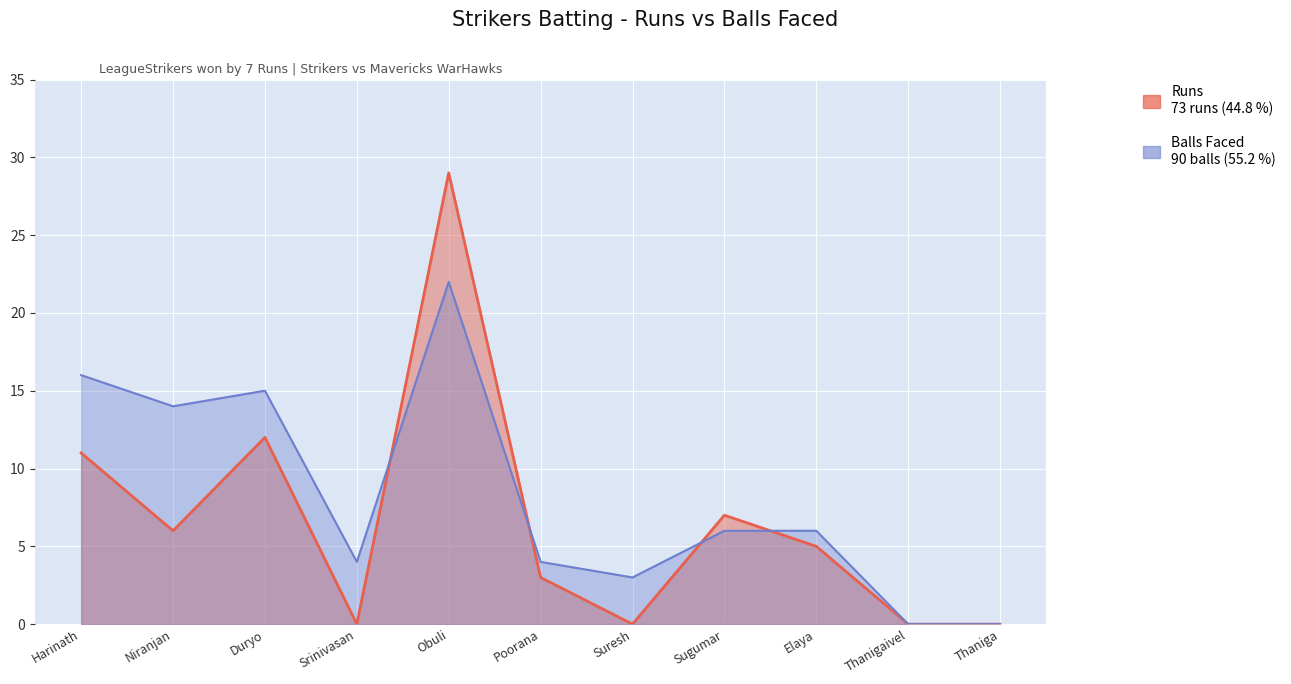

What is the difference between the Balls values at Thaniga and Poorana?

4